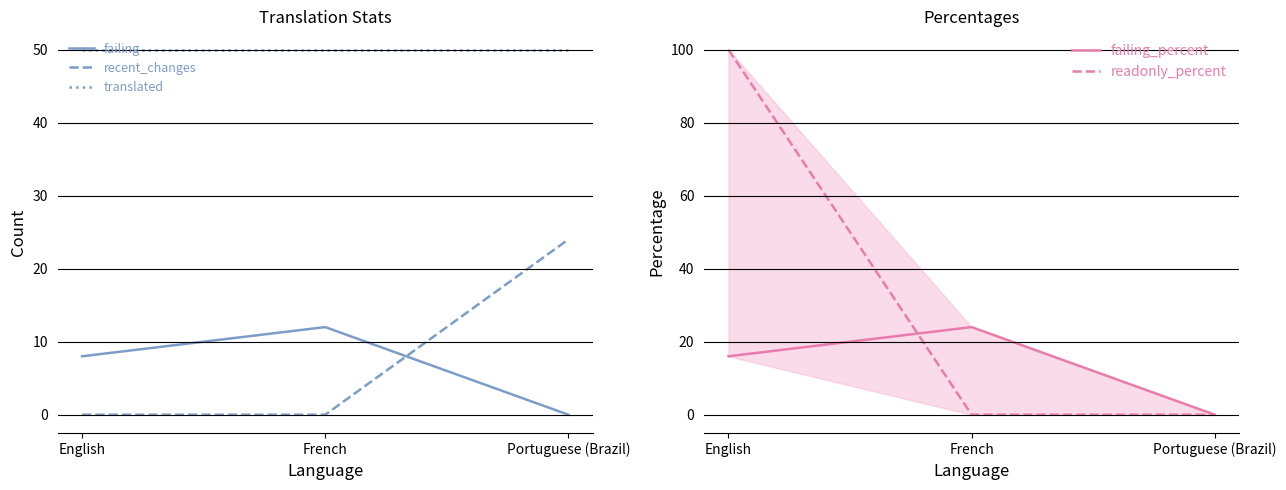

At which label does failing first exceed 8?

French